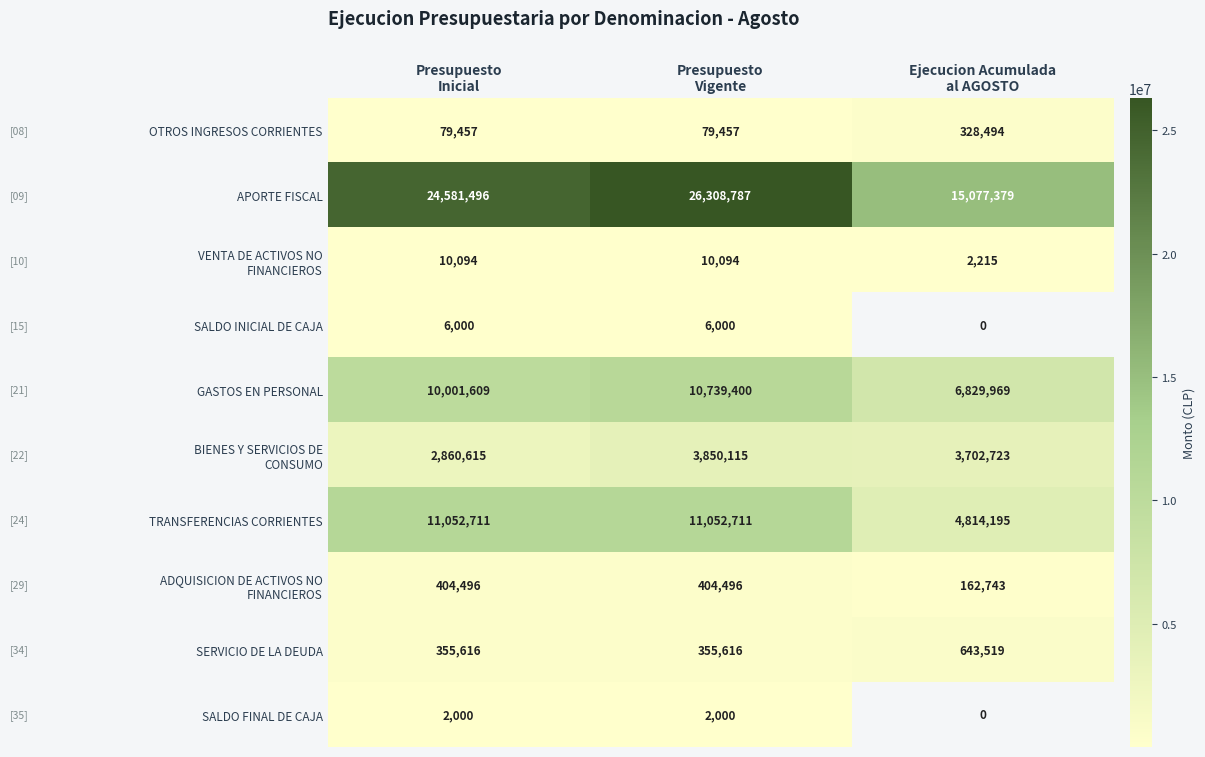

How many TRANSFERENCIAS CORRIENTES values are between 4814195 and 11052711?

3